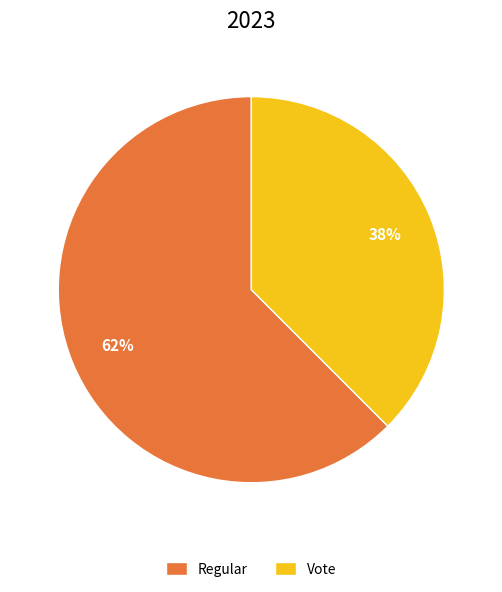

Is it true that Vote is 38% of the pie?

True